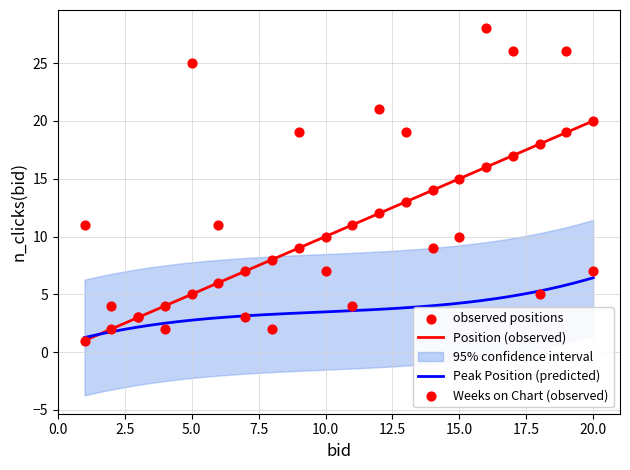

What is the highest value of the Position (observed) series?

20.0